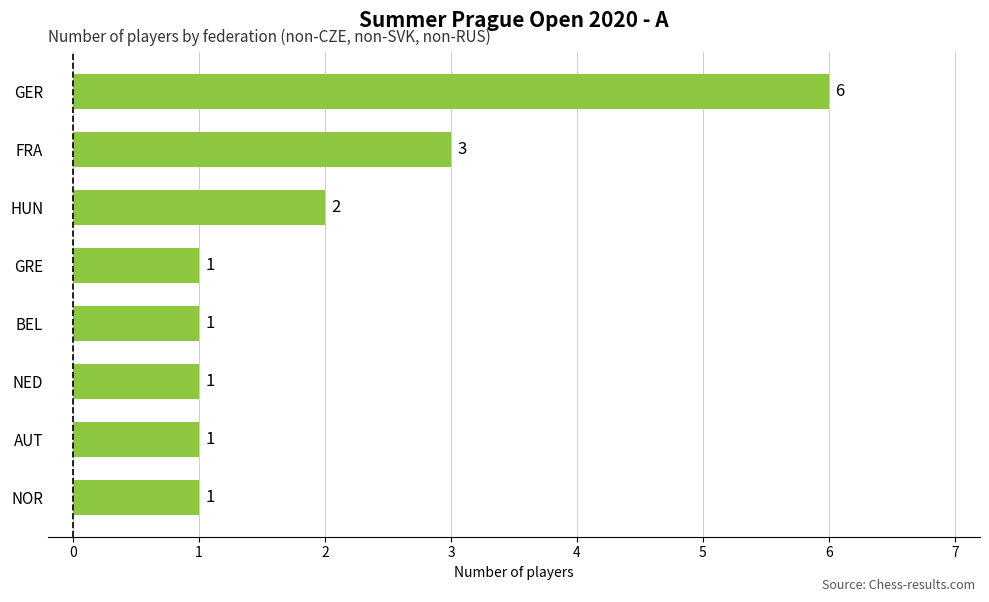

Approximately how many times larger is the value at NOR compared to BEL?

1.0